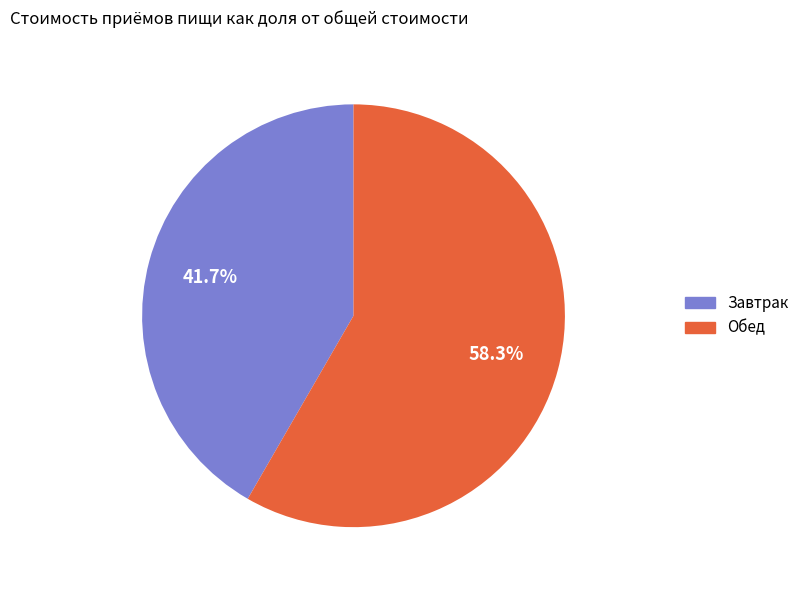

True or false: Завтрак accounts for 42% of the total.

True